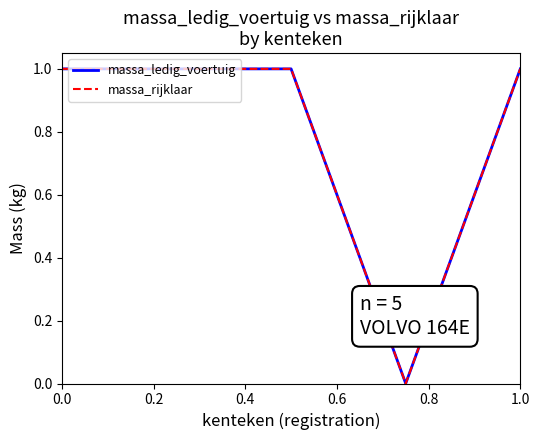

Reading left to right, list all the values displayed in this chart.

massa_ledig_voertuig: 1	1	1	0	1
massa_rijklaar: 1	1	1	0	1